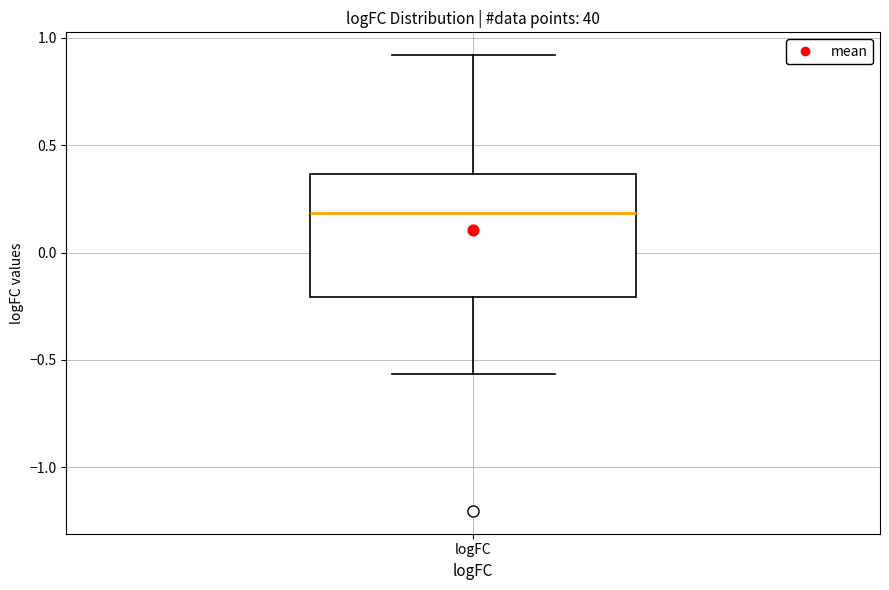

Read this box plot against the y-axis: the position of the median line, the range covered by the box, and the ends of both whiskers. The values are not printed on the chart, so give them approximately, as read against the axis.

median 0.20, box -0.20 to 0.35, whiskers -0.55 to 0.90